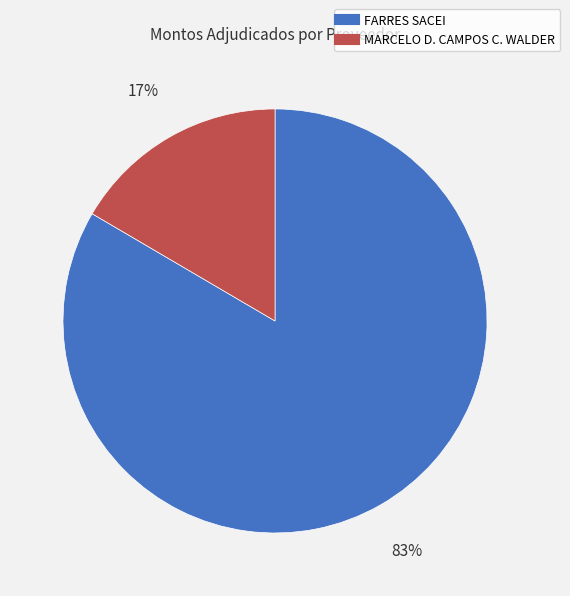

Does any single category account for the majority?

Yes